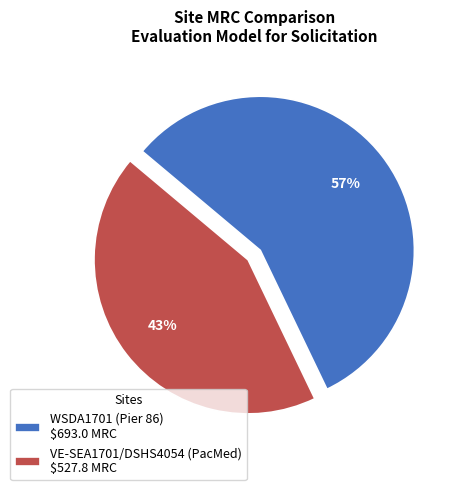

To the nearest percent, what percentage of the pie is VE-SEA1701/DSHS4054 (PacMed) $527.8 MRC?

43%